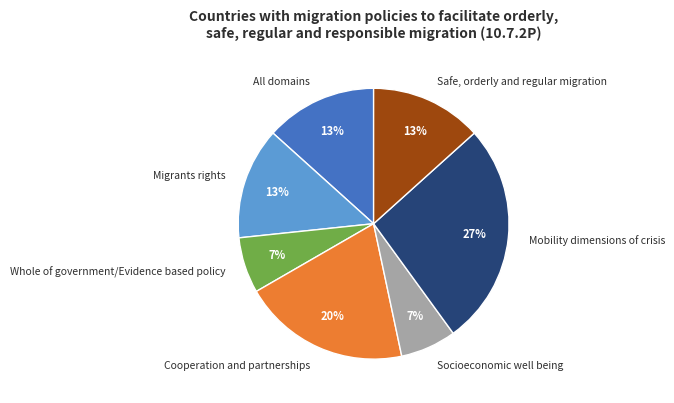

What is the largest slice in the pie chart?

Mobility dimensions of crisis